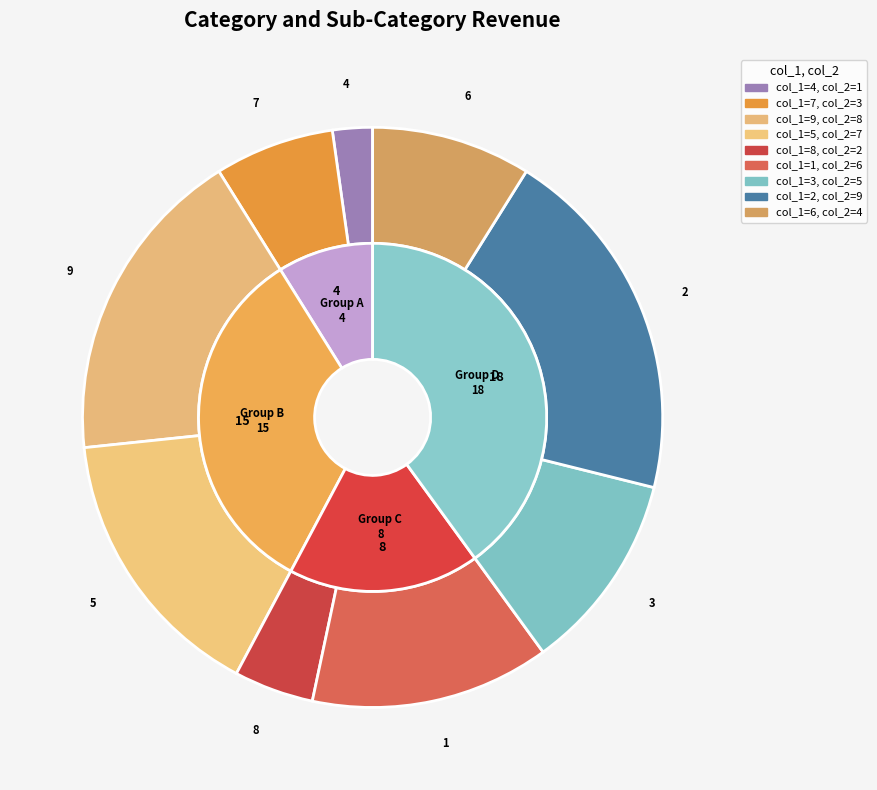

How much of the chart is everything except 5?

88.9%